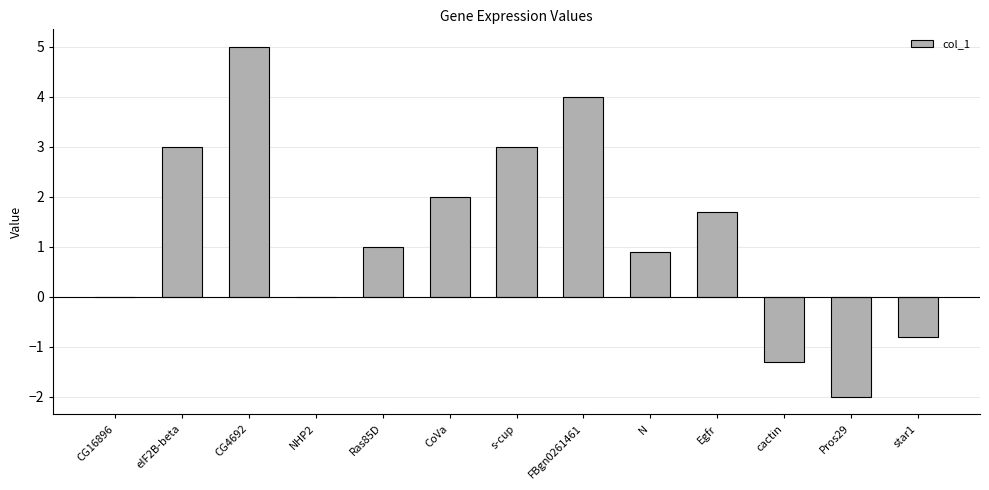

What is the greatest value displayed?

5.0